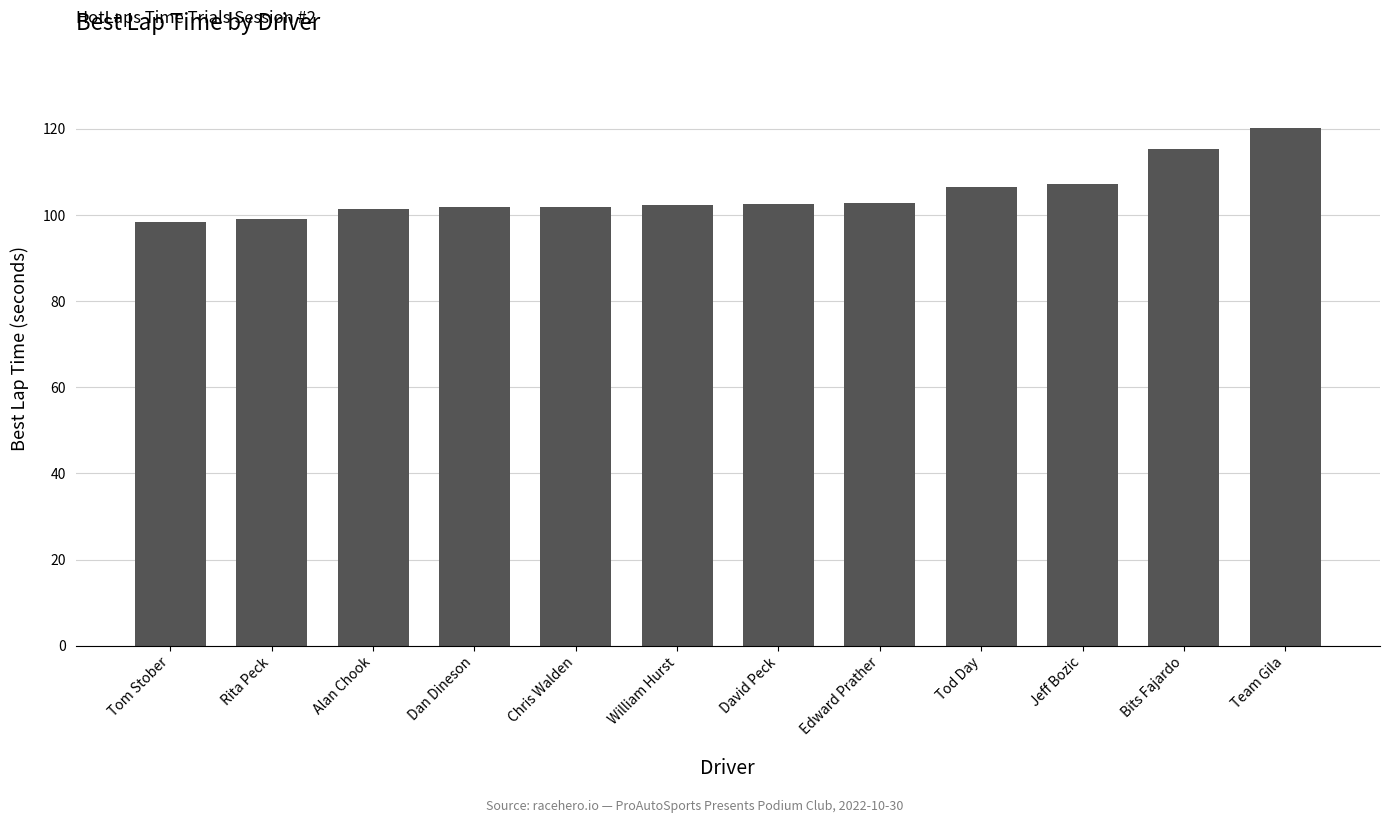

How many categories are shown in the chart?

12